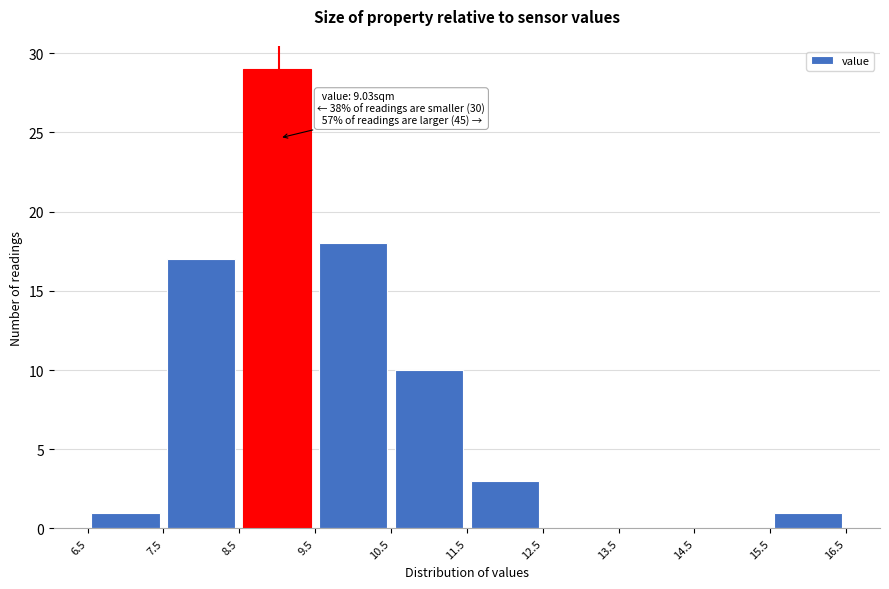

Which range on the x-axis has the tallest bar?

8.5 to 9.5